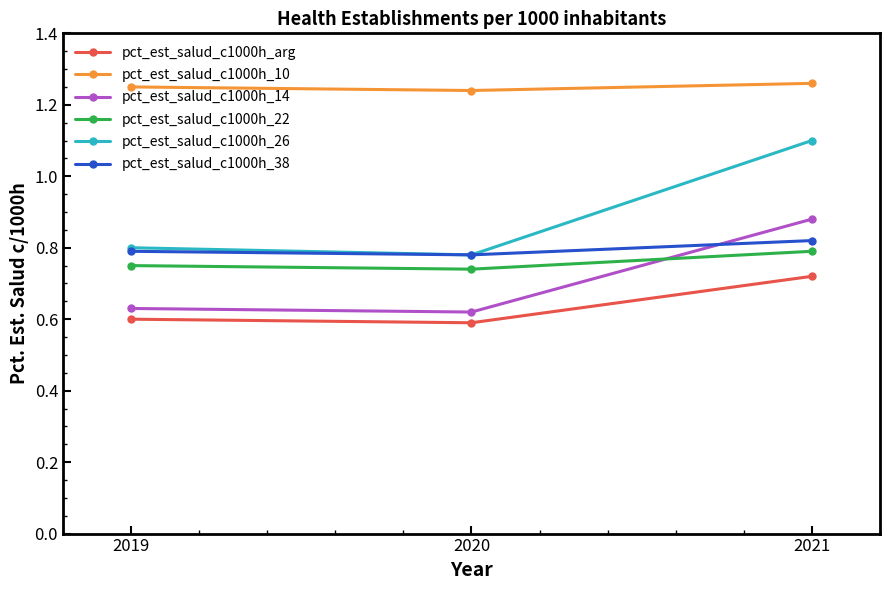

Is the value of pct_est_salud_c1000h_arg at 2019 greater than the value of pct_est_salud_c1000h_26 at 2020?

No